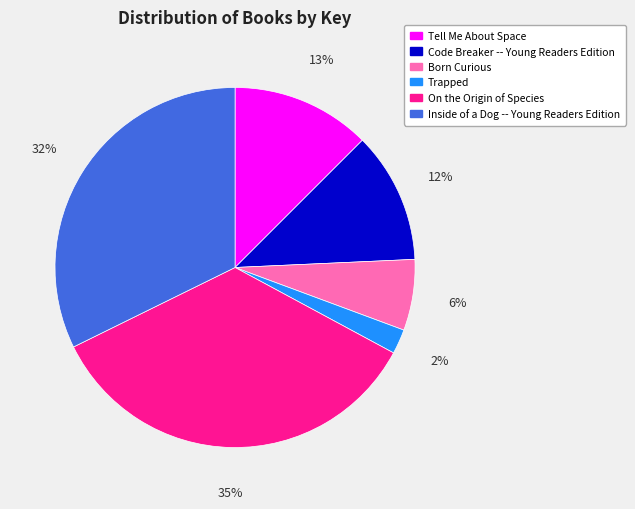

Between Code Breaker -- Young Readers Edition and Tell Me About Space, which is larger?

Tell Me About Space